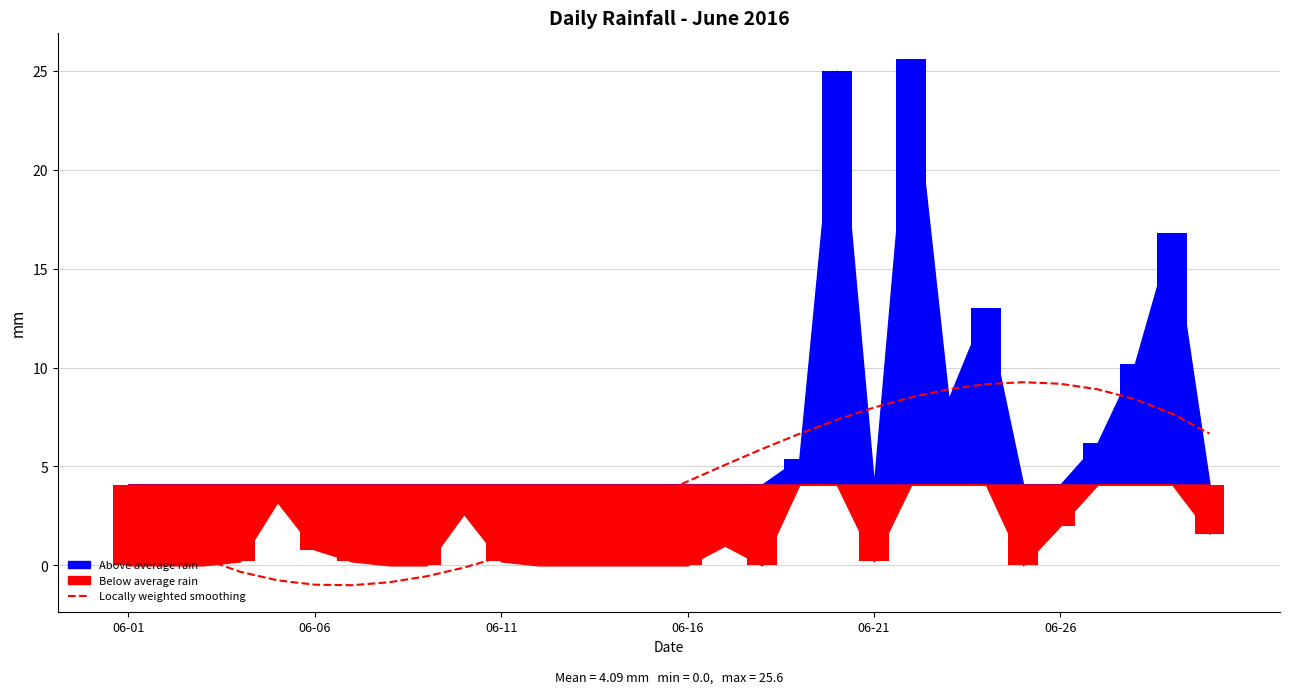

What is the sum of all values?

122.6